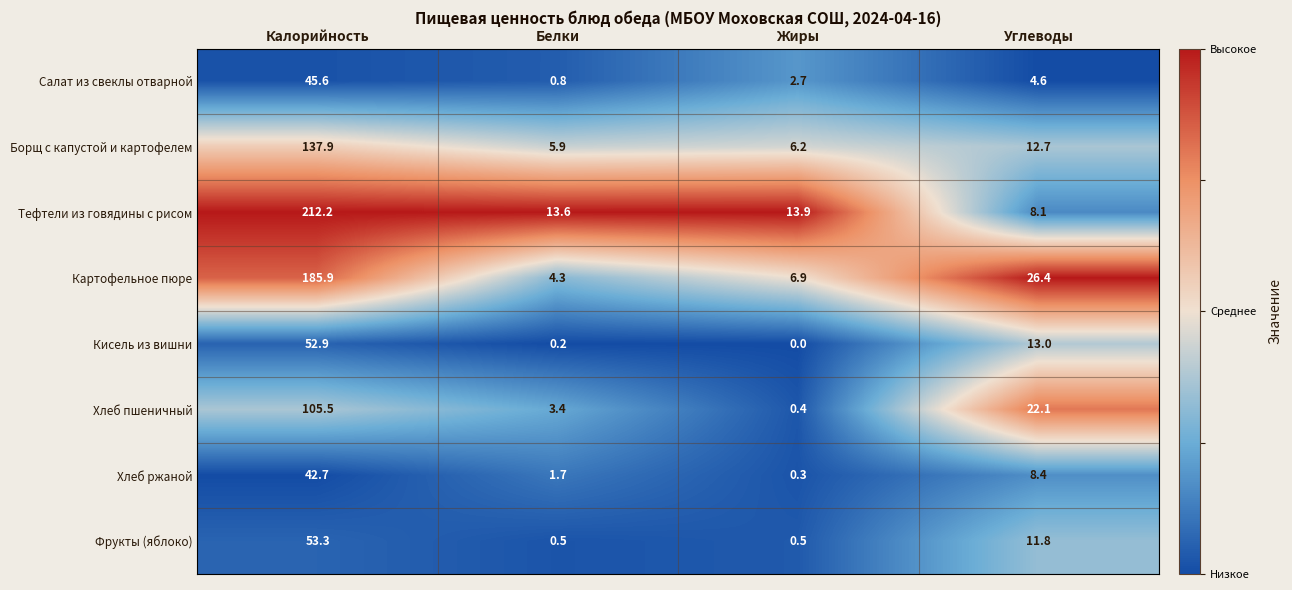

At which label does Хлеб ржаной first exceed 8?

Калорийность